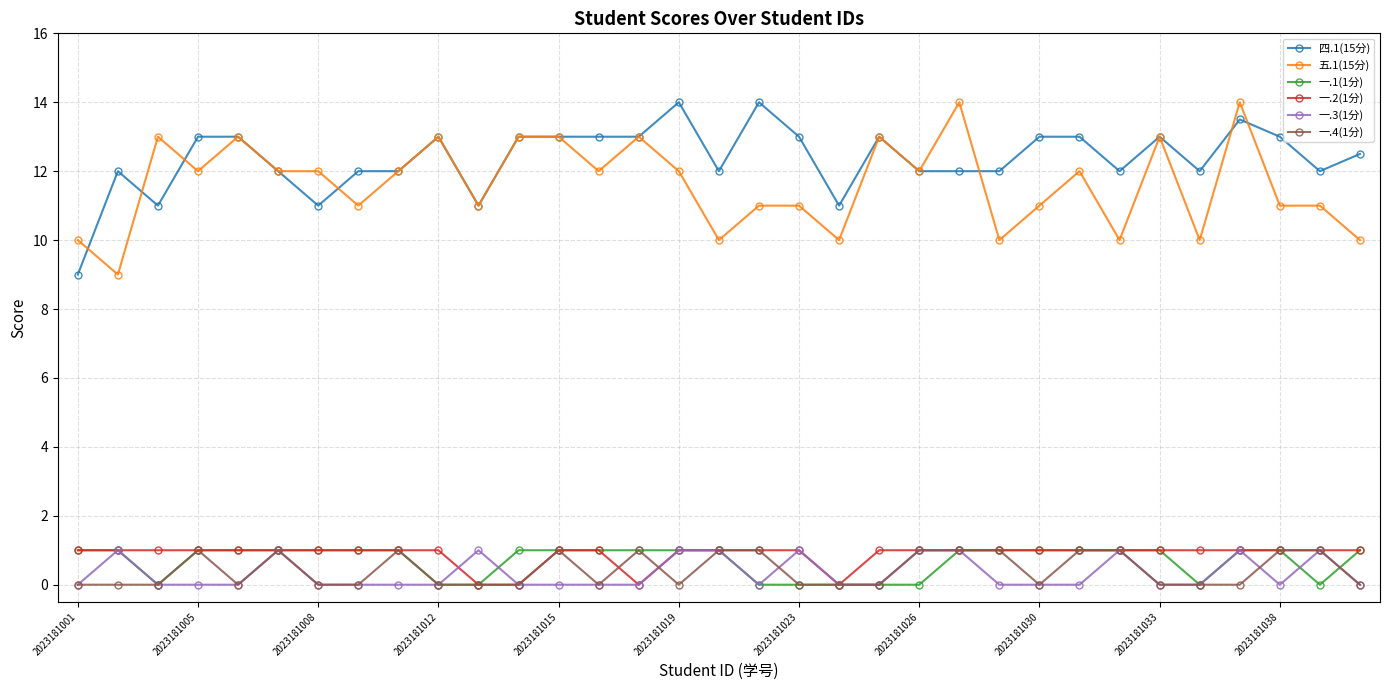

True or false: 一.2(1分) and 四.1(15分) cross at least once.

False